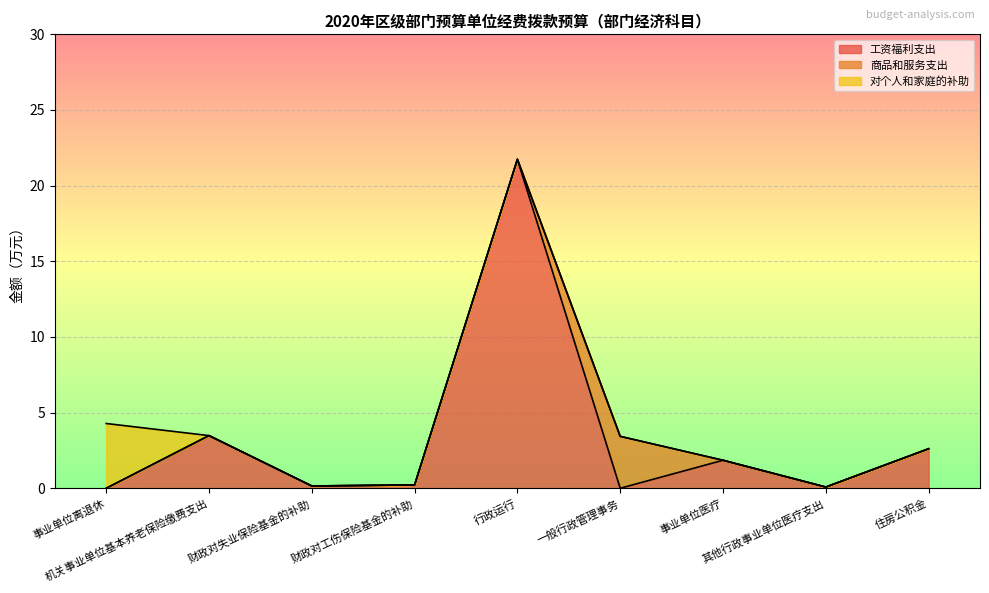

What is the maximum value for 工资福利支出?

21.7